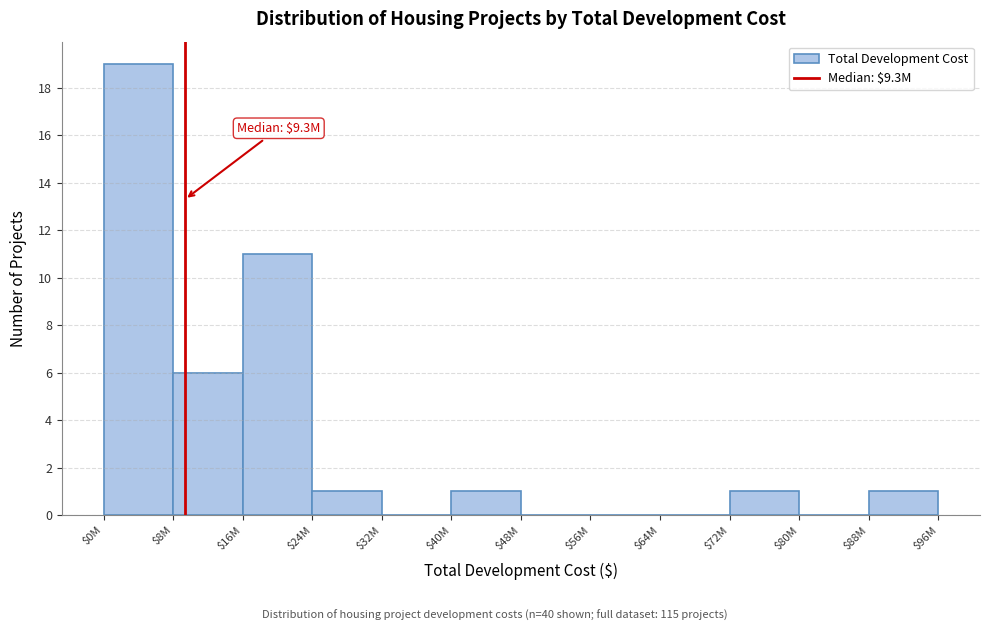

What is the sum of all values?

40